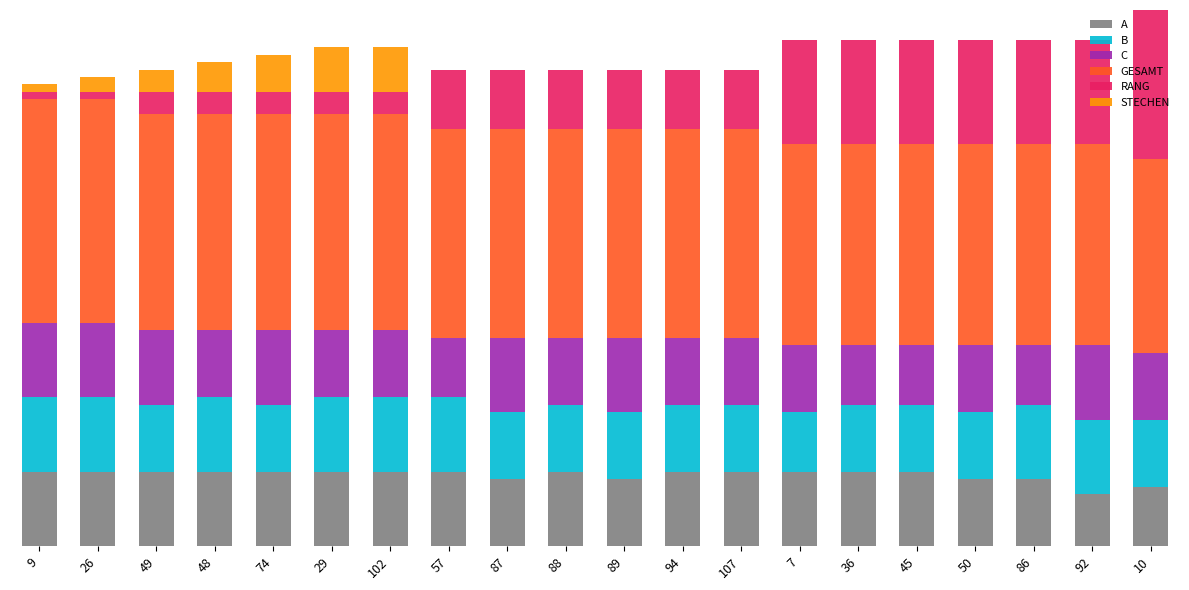

Are the bars grouped side by side (vs. stacked)?

No